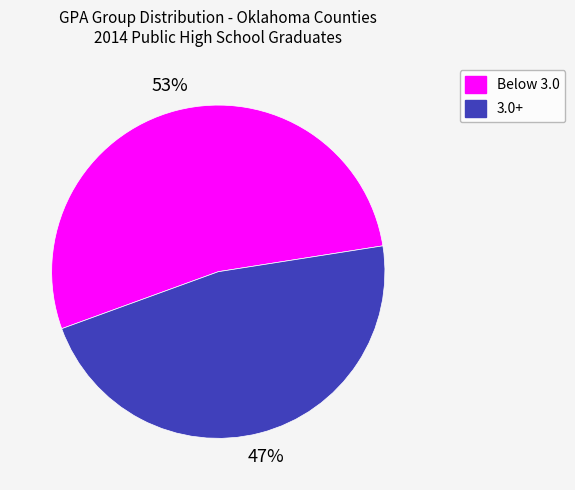

Does any single category account for the majority?

Yes